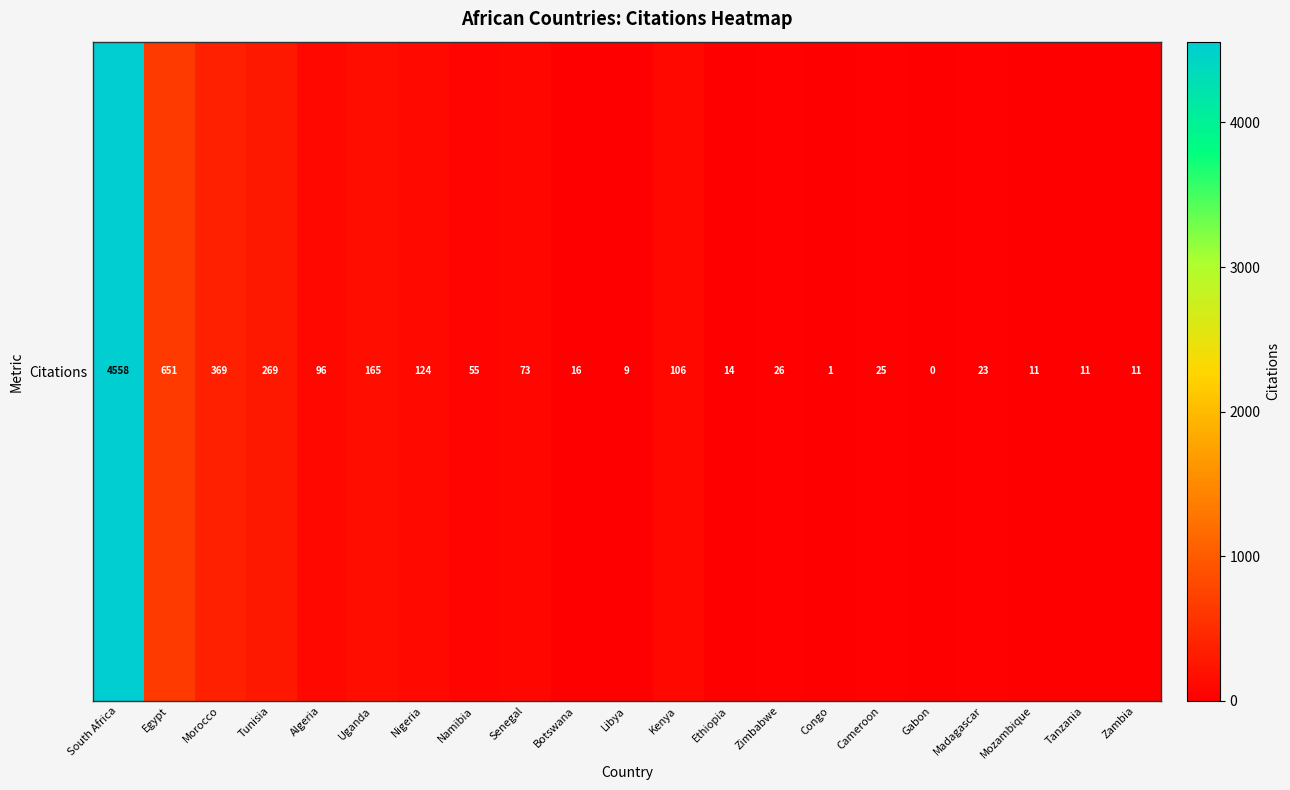

The chart shows a value of 0 at Gabon. True or false?

True